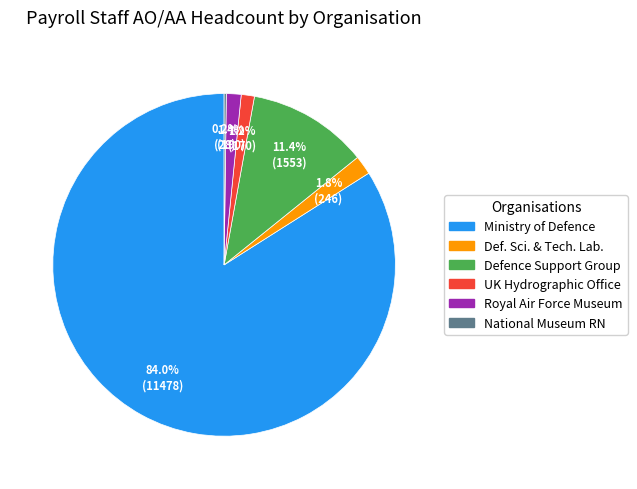

Does any single category account for the majority?

Yes